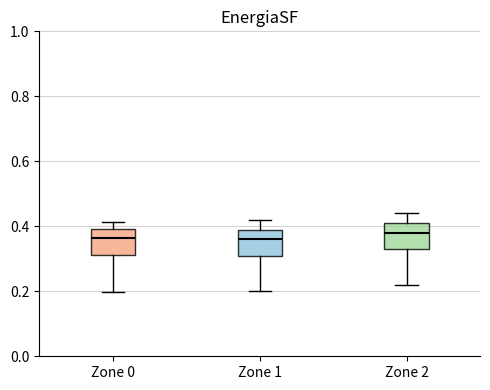

Reading left to right, transcribe this box plot: for each box, give where its median line is, the range the box spans, and where its two whiskers end, as read against the y-axis. The values are not printed on the chart, so give them approximately, as read against the axis.

Zone 0: median 0.36, box 0.32 to 0.40, whiskers 0.20 to 0.42
Zone 1: median 0.36, box 0.32 to 0.40, whiskers 0.20 to 0.42
Zone 2: median 0.38, box 0.34 to 0.42, whiskers 0.22 to 0.44